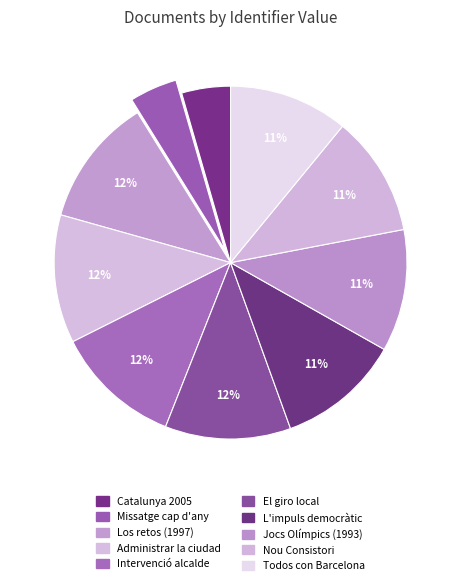

What is the smallest slice in the pie chart?

Missatge cap d'any